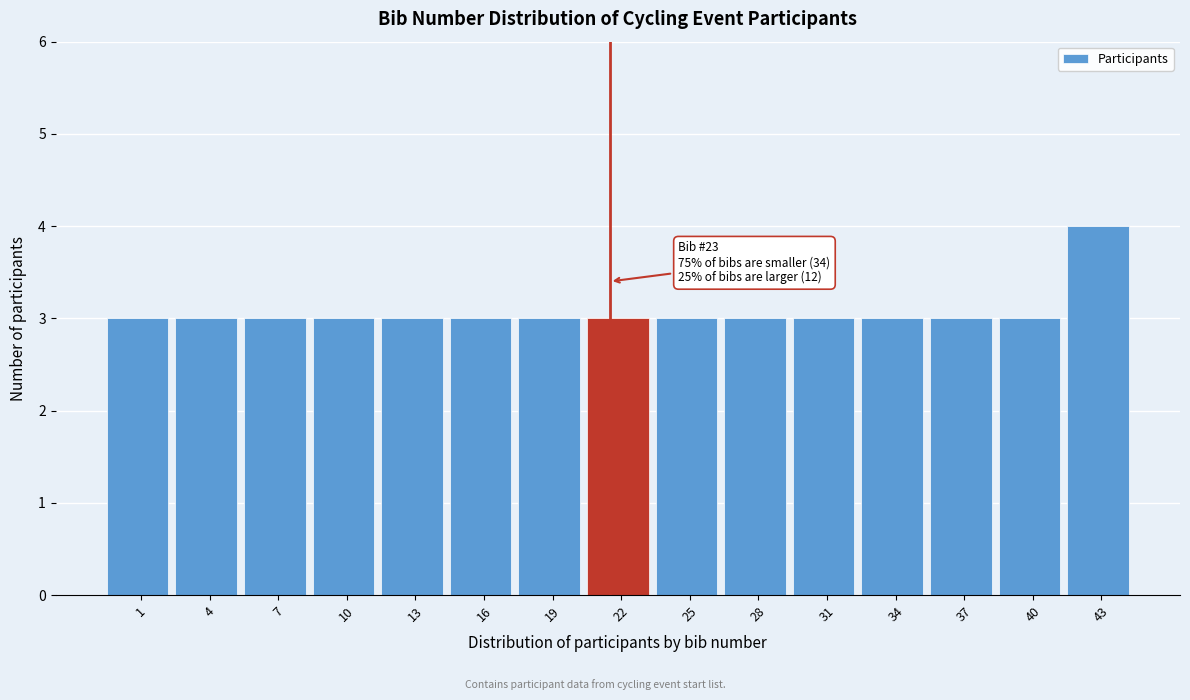

Reading left to right, transcribe all the data shown in this chart.

1=3	4=3	7=3	10=3	13=3	16=3	19=3	22=3	25=3	28=3	31=3	34=3	37=3	40=3	43=4